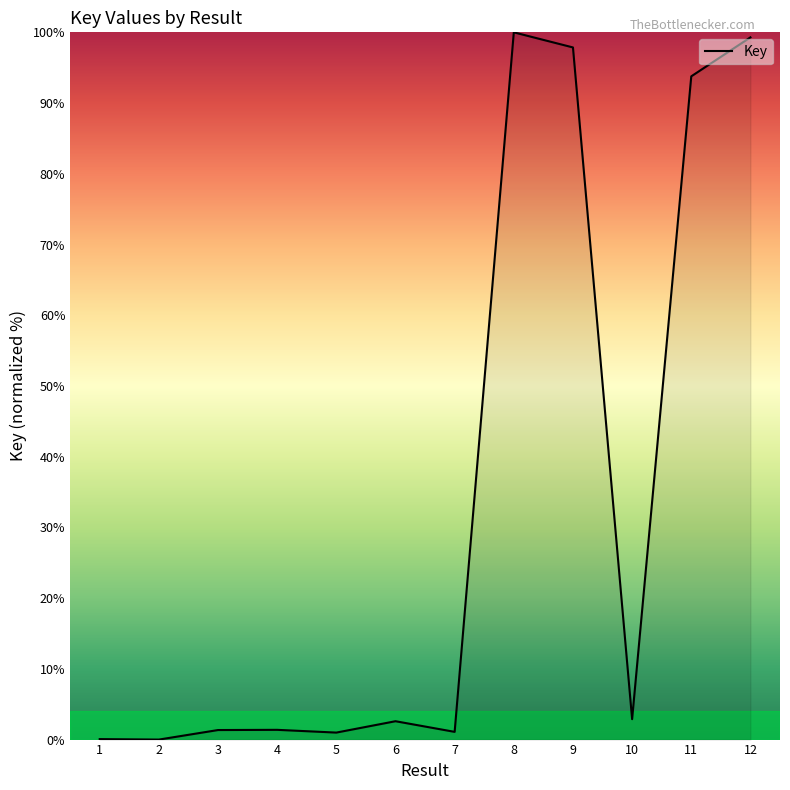

How many lines are shown in the chart?

1